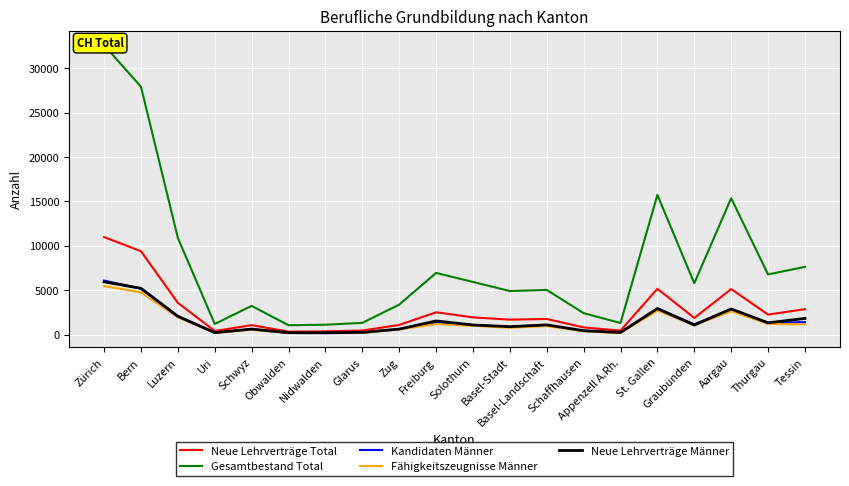

Which series has the largest range (max minus min)?

Gesamtbestand Total